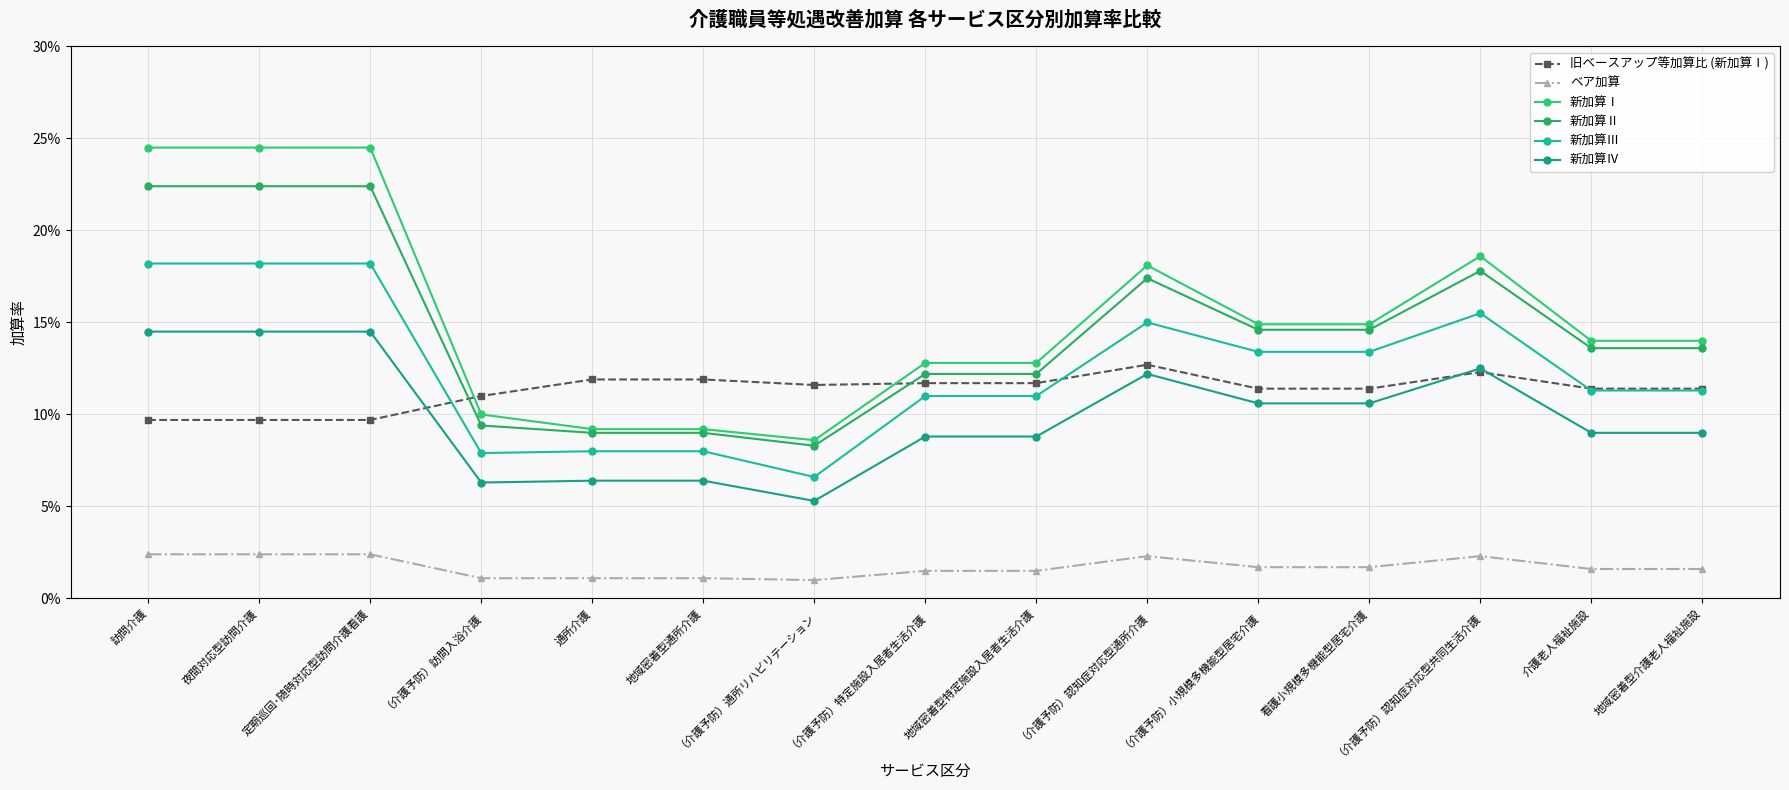

At which category is the sum across all series the highest?

訪問介護